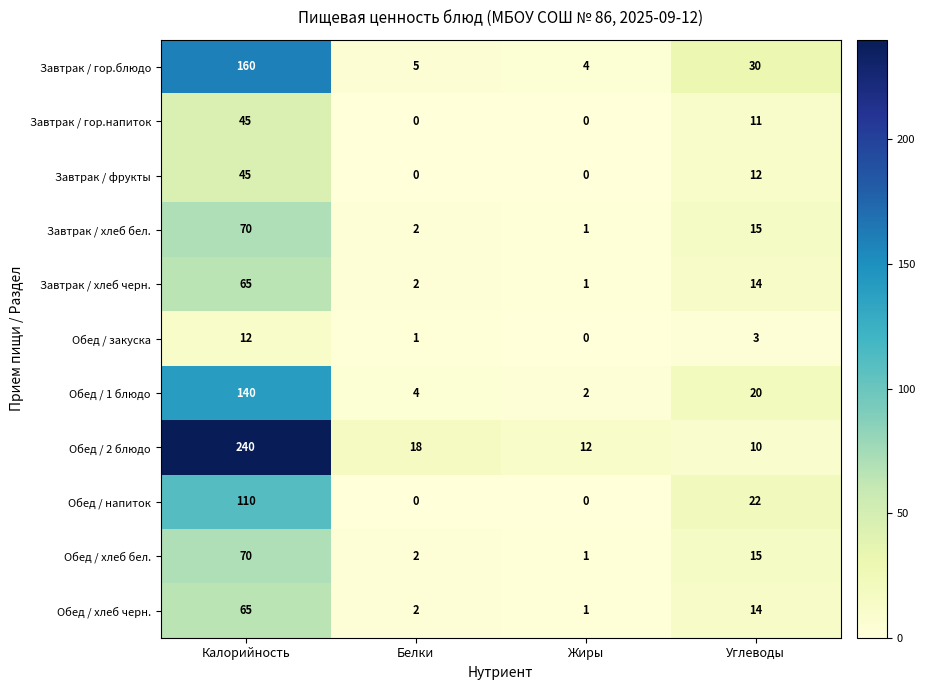

At which label is Завтрак / гор.напиток closest to 22?

Углеводы